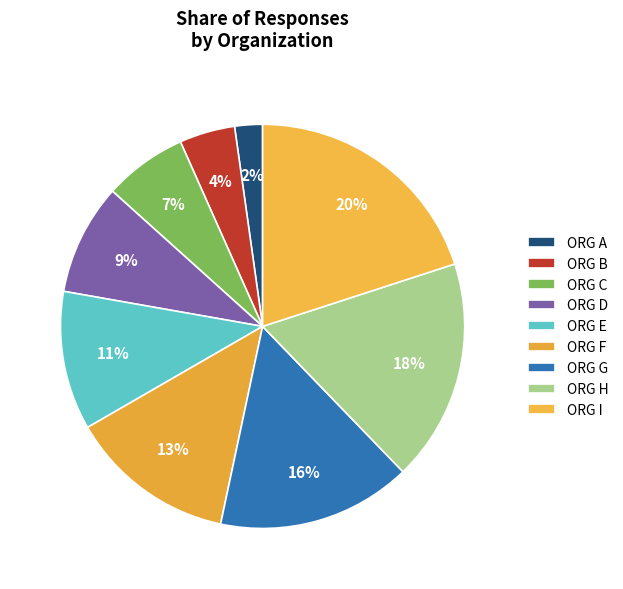

How many segments does this pie chart have?

9